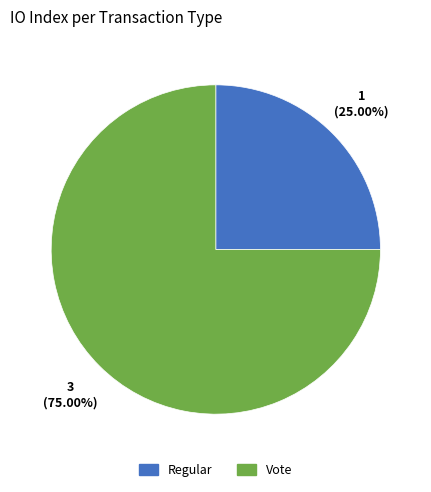

Which has a higher value, Vote or Regular?

Vote